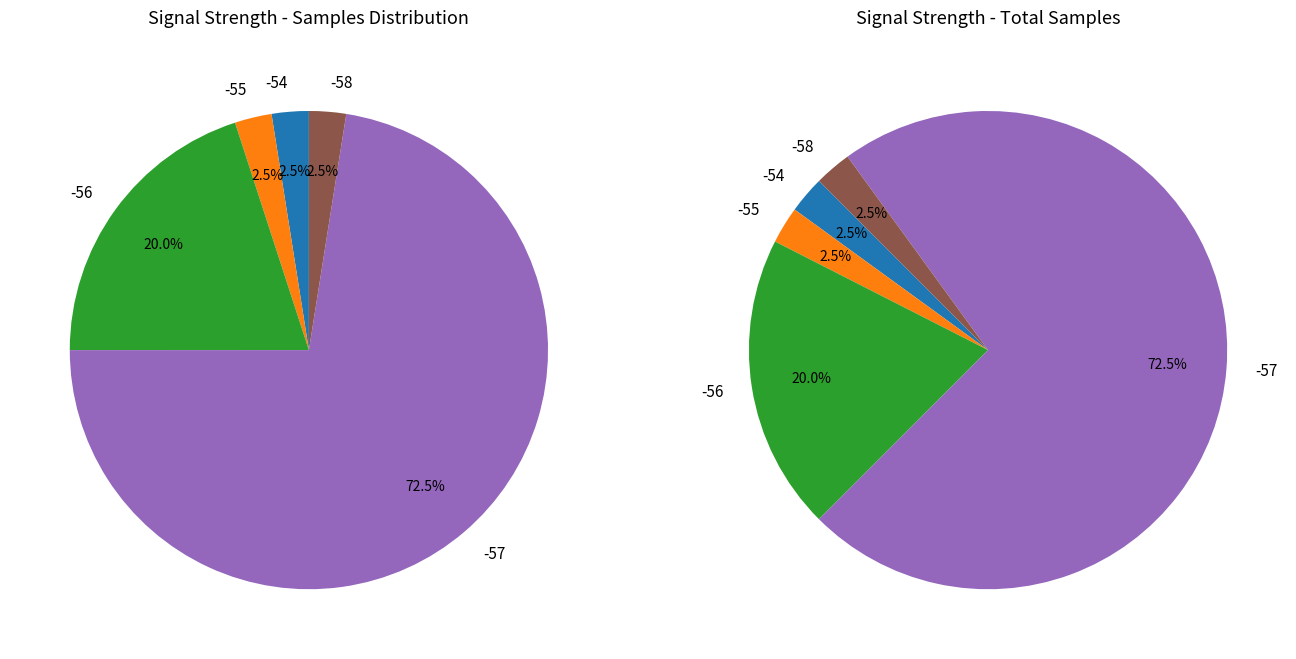

Does -56 account for over 50% of the chart?

No